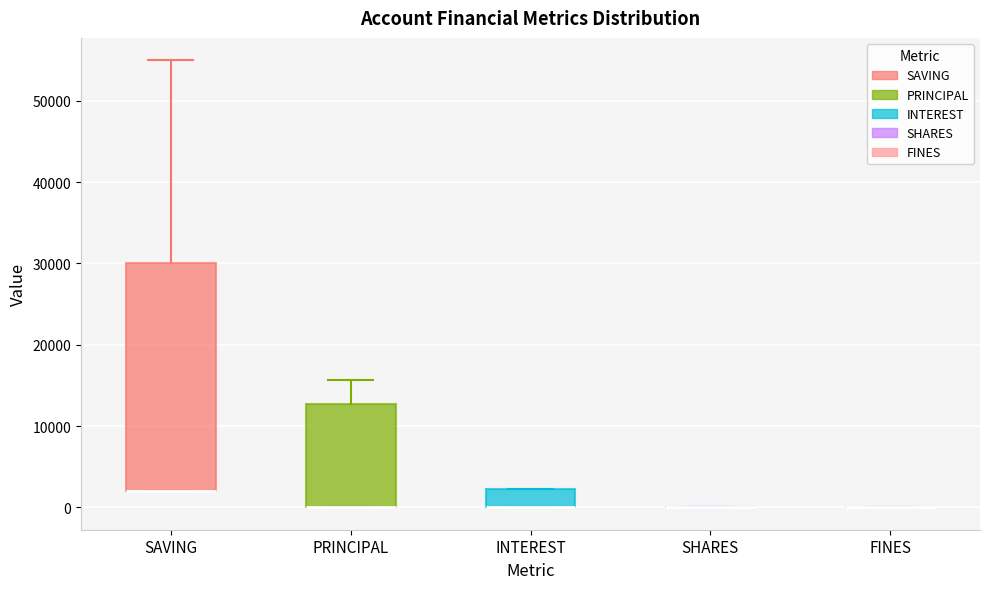

Reading left to right, read every box against the y-axis: the position of its median line, the range the box covers, and the ends of its whiskers. The values are not printed on the chart, so give them approximately, as read against the axis.

SAVING: median 2000 (drawn on the box's lower edge), box 2000 to 30000, whiskers 2000 to 55000
PRINCIPAL: median 0 (drawn on the box's lower edge), box 0 to 13000, whiskers 0 to 16000
INTEREST: median 0 (drawn on the box's lower edge), box 0 to 2000, whiskers 0 to 2000
SHARES: box collapsed to a line at 0, whiskers 0 to 0
FINES: box collapsed to a line at 0, whiskers 0 to 0